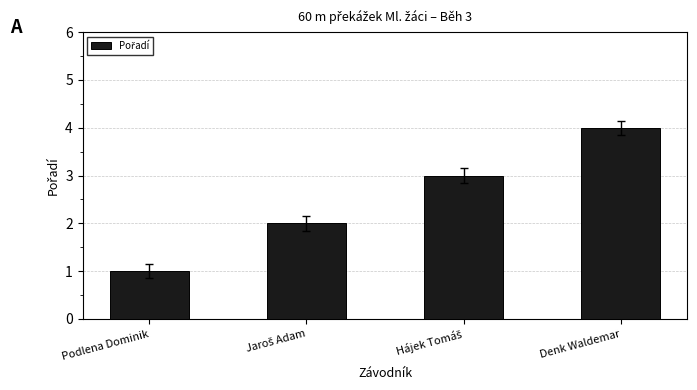

What is the maximum value shown in the chart?

4